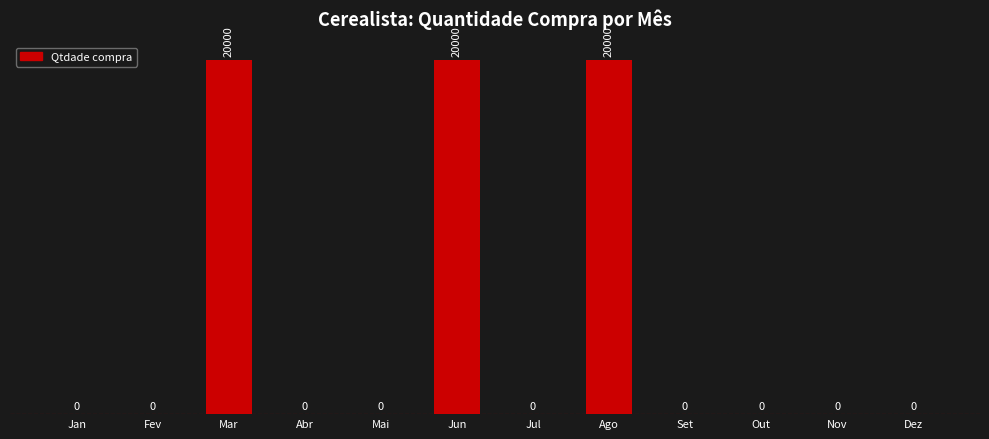

What is the sum of the values at Jun and Mar?

40000